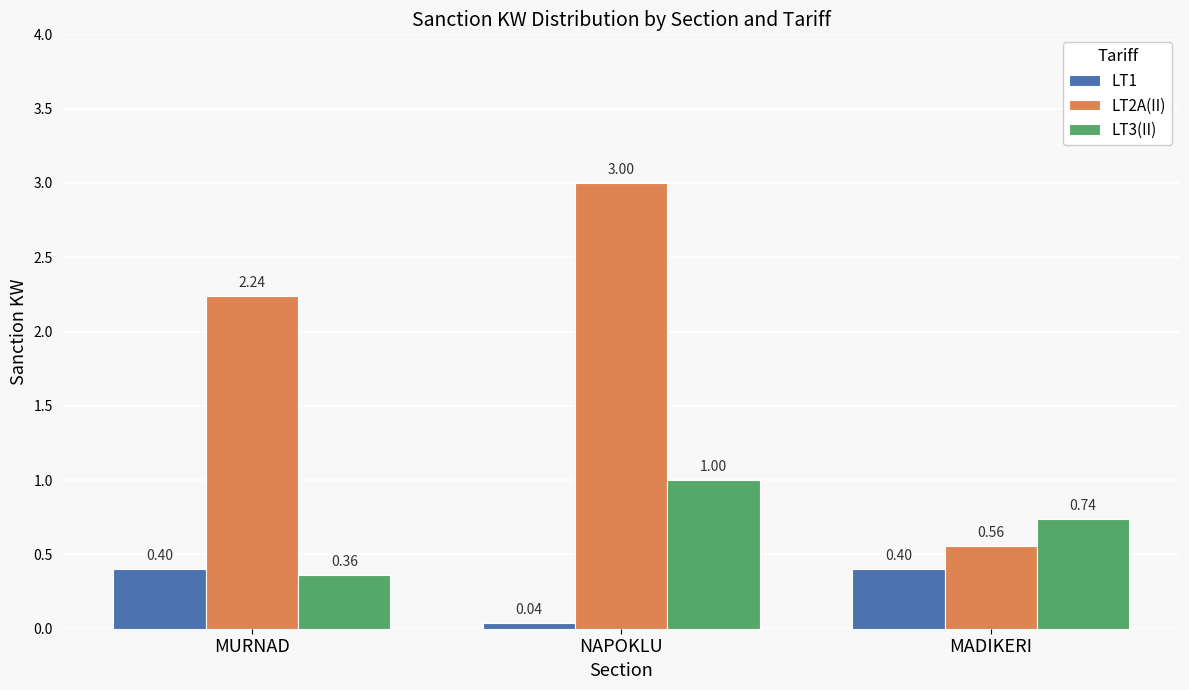

Which category has the lowest value in the LT1 series?

NAPOKLU